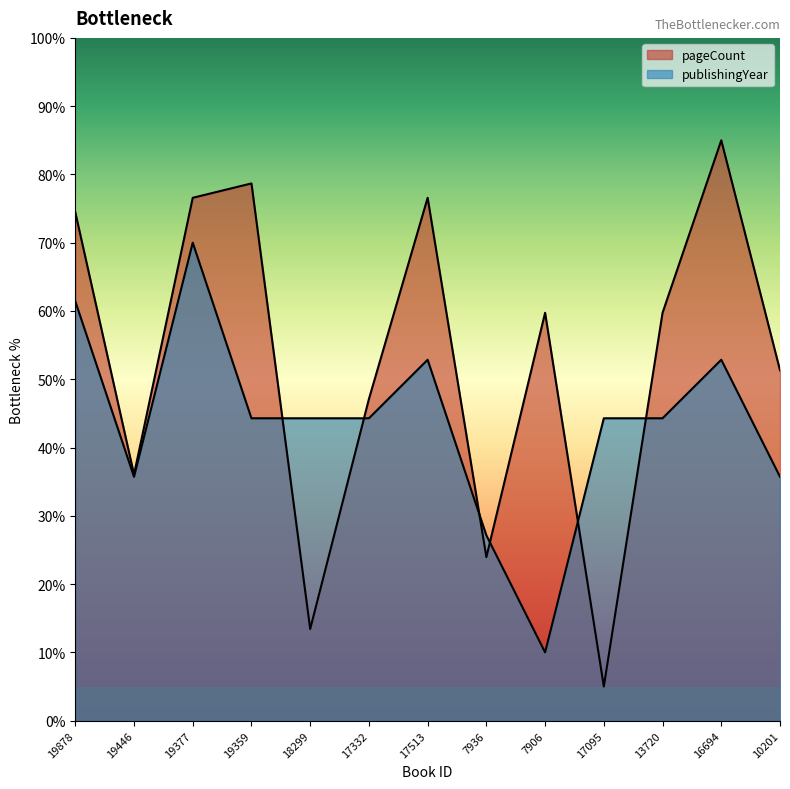

What is the average value of the publishingYear series?

43.6